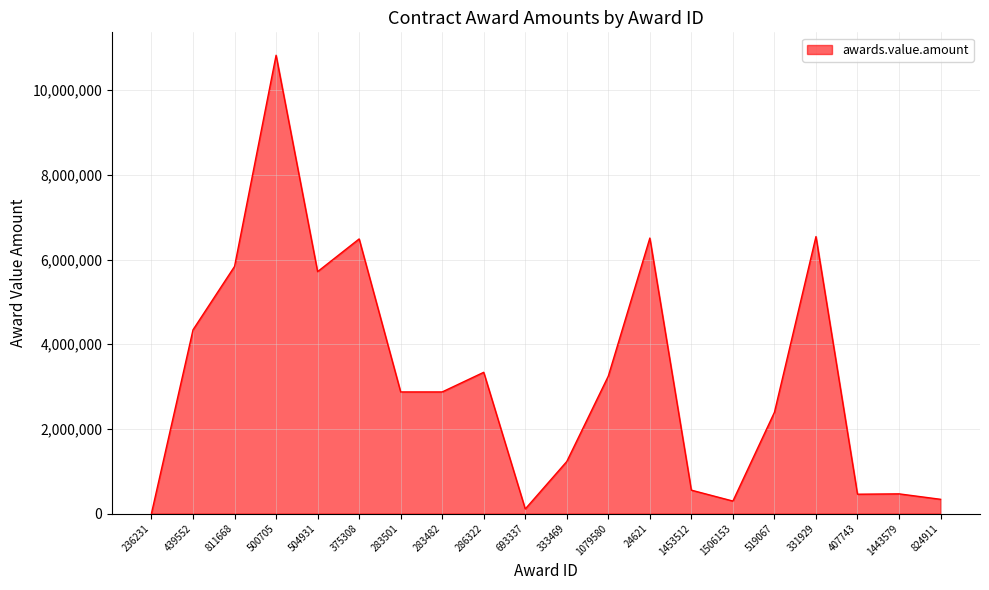

At which label is the value closest to 5415618?

504931